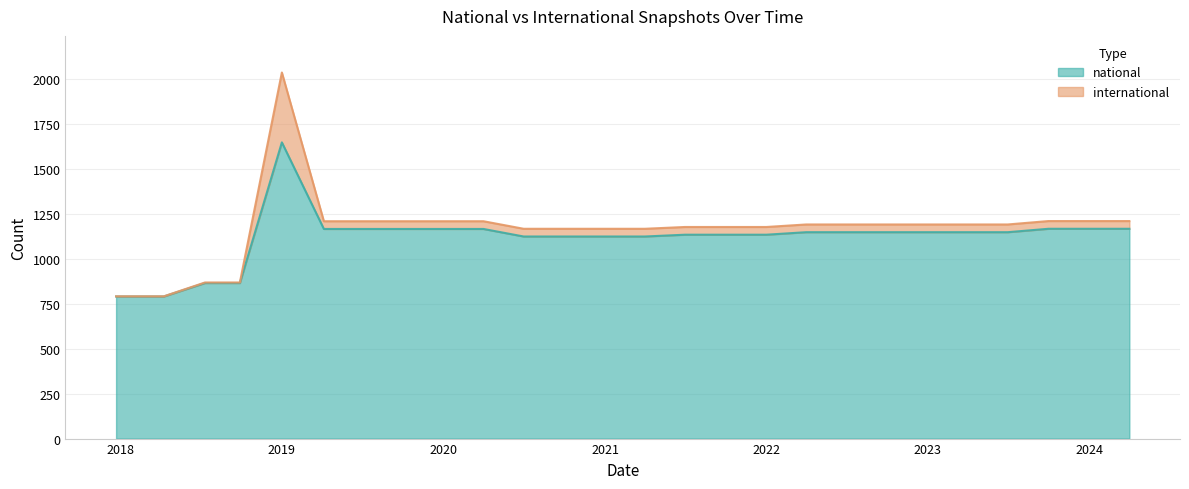

How many values are below 1149?

11